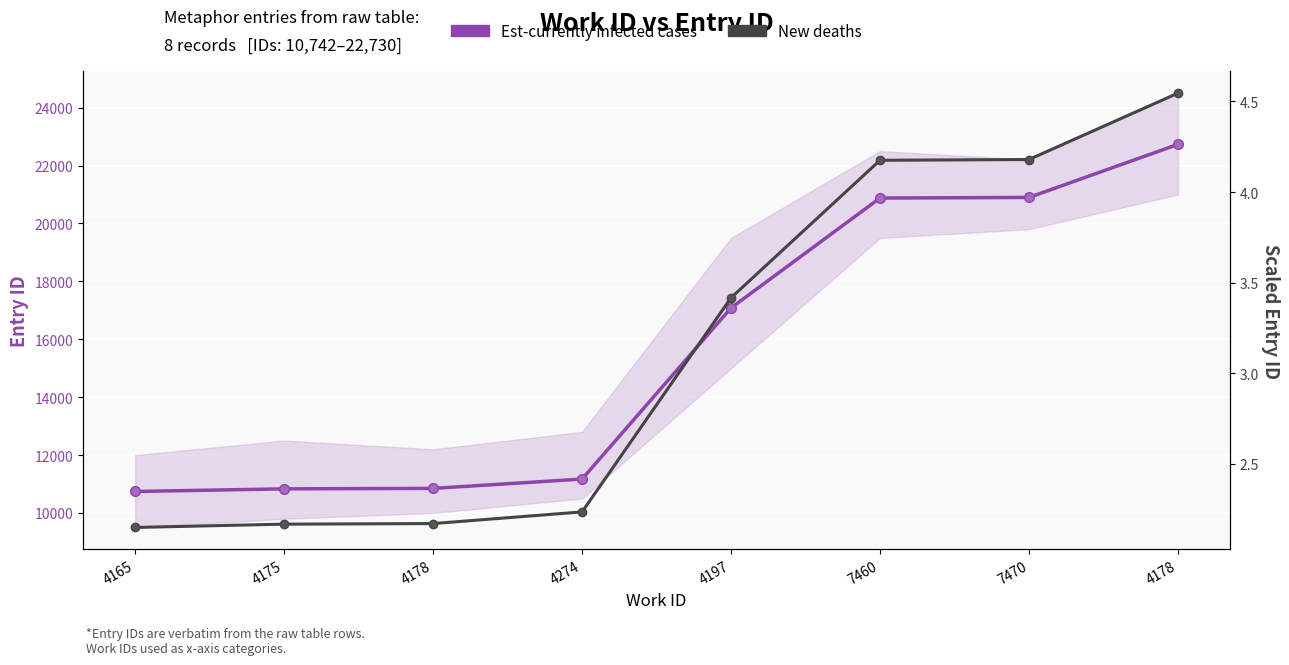

True or false: Est-currently infected cases and New deaths intersect in this chart.

False